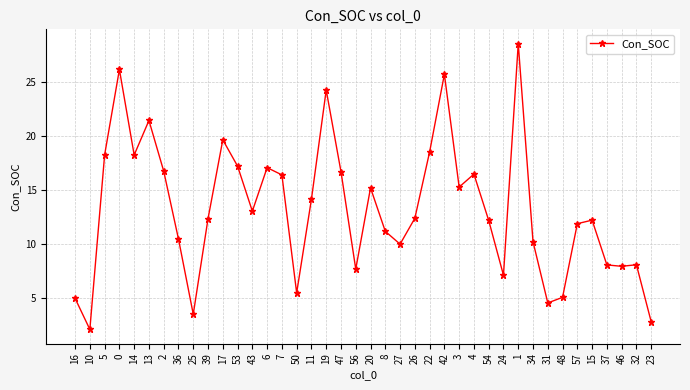

True or false: the data shows 32.4 at 22.

False